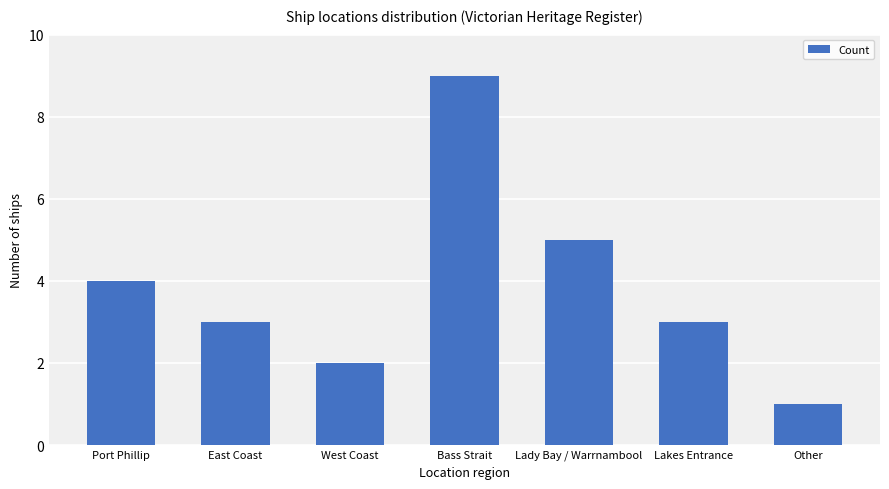

Where does the data first go above 3?

Port Phillip